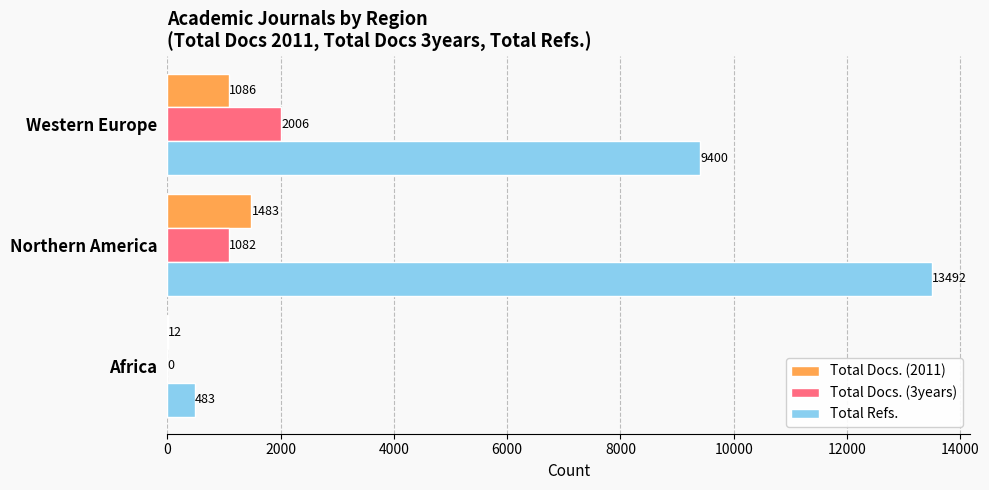

What is the approximate value of Total Docs. (3years) at Northern America, to the nearest 100?

1100